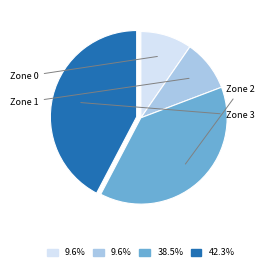

Does any single category account for the majority?

No